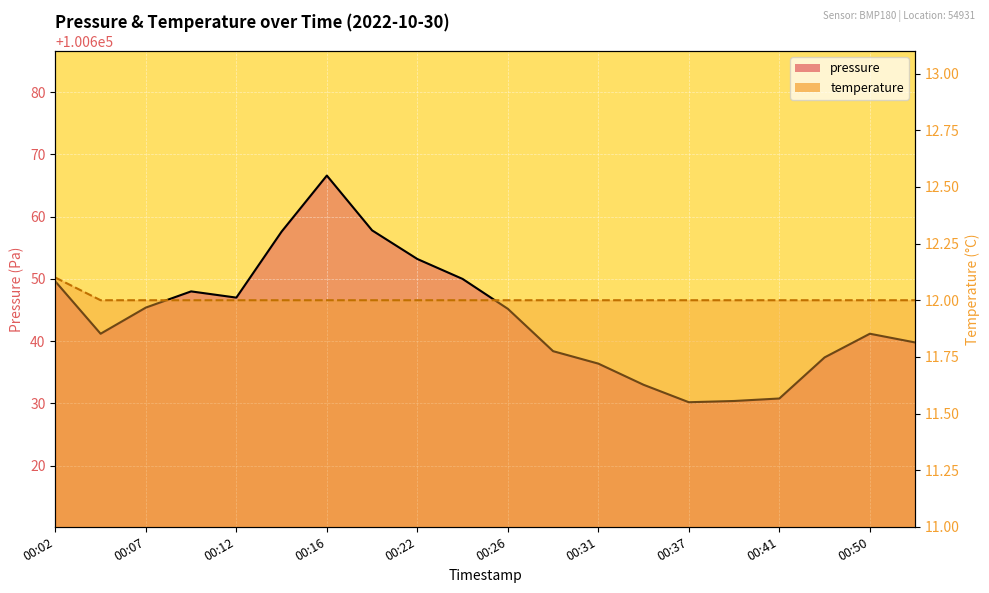

At which category is the sum across all series the highest?

00:16